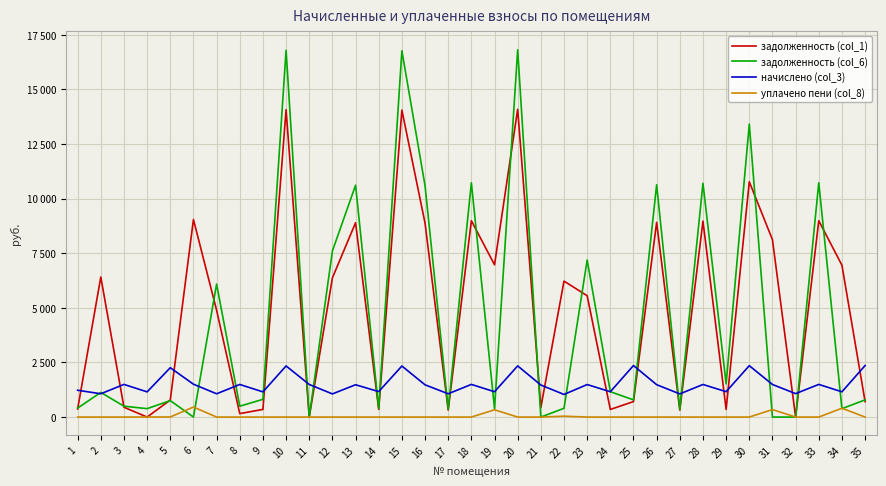

Does the chart have visible grid lines?

Yes